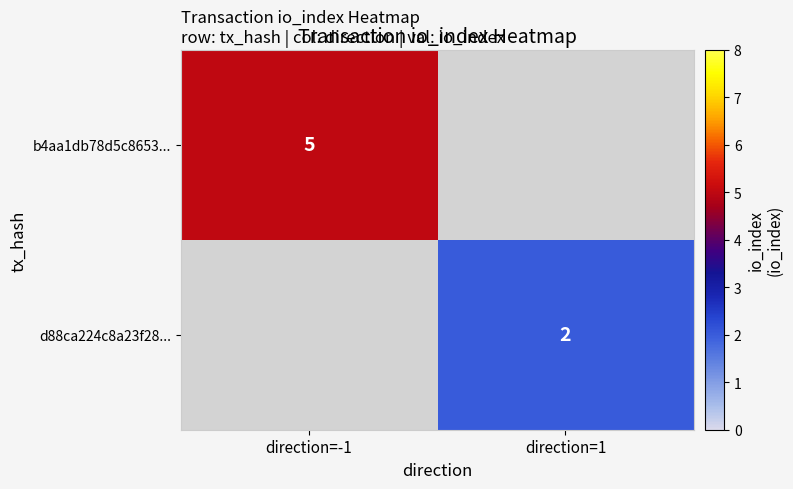

The value of d88ca224c8a23f28... at direction=1 is 1. True or false?

False